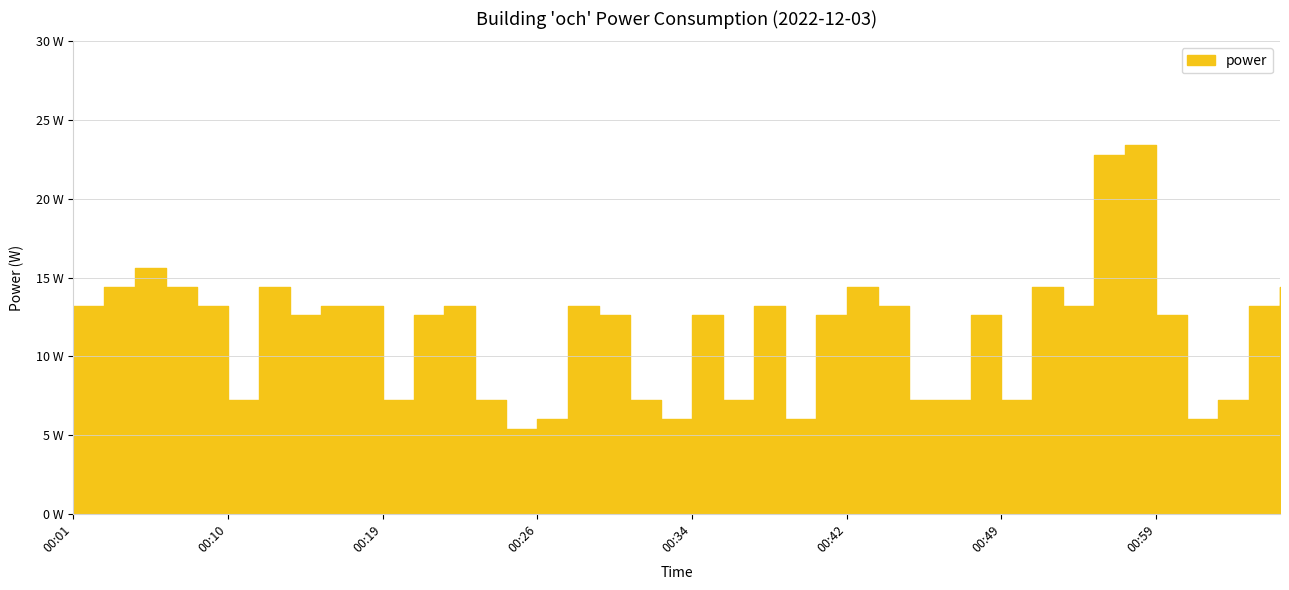

List the labels in order of value, largest first.

00:57, 00:55, 00:05, 00:03, 00:07, 00:12, 00:42, 00:51, 01:05, 00:01, 00:09, 00:16, 00:18, 00:23, 00:28, 00:37, 00:44, 00:53, 01:03, 00:14, 00:21, 00:30, 00:34, 00:40, 00:48, 00:59, 00:10, 00:19, 00:24, 00:31, 00:35, 00:45, 00:46, 00:49, 01:01, 00:26, 00:32, 00:38, 01:00, 00:25